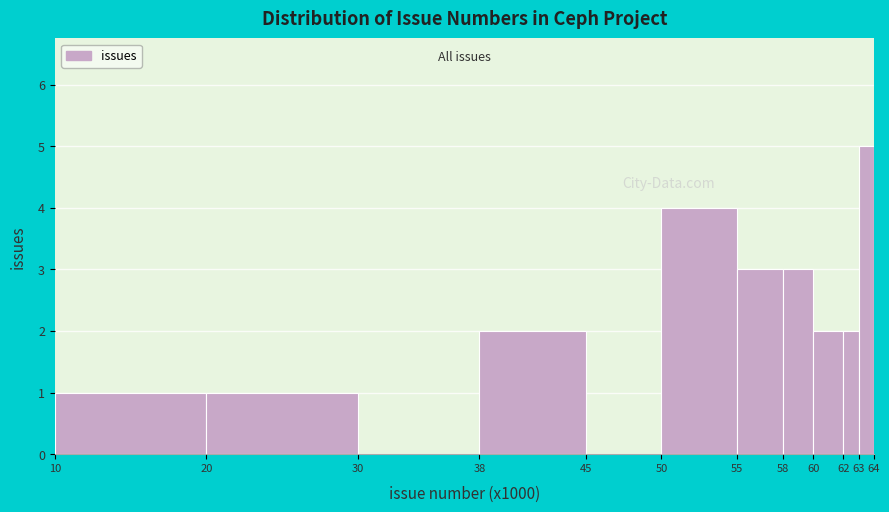

Reading left to right, transcribe all the data shown in this chart.

10=1	20=1	30=0	38=2	45=0	50=4	55=3	58=3	60=2	62=2	63=5